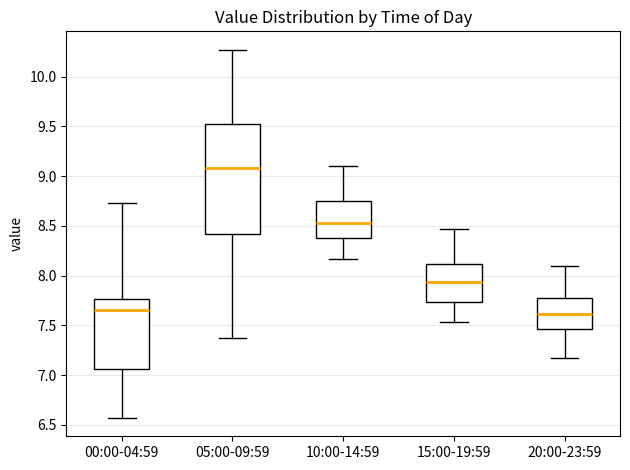

Where does the median line of the box for 10:00-14:59 sit on the y-axis? The values are not printed on the chart, so give them approximately, as read against the axis.

8.55